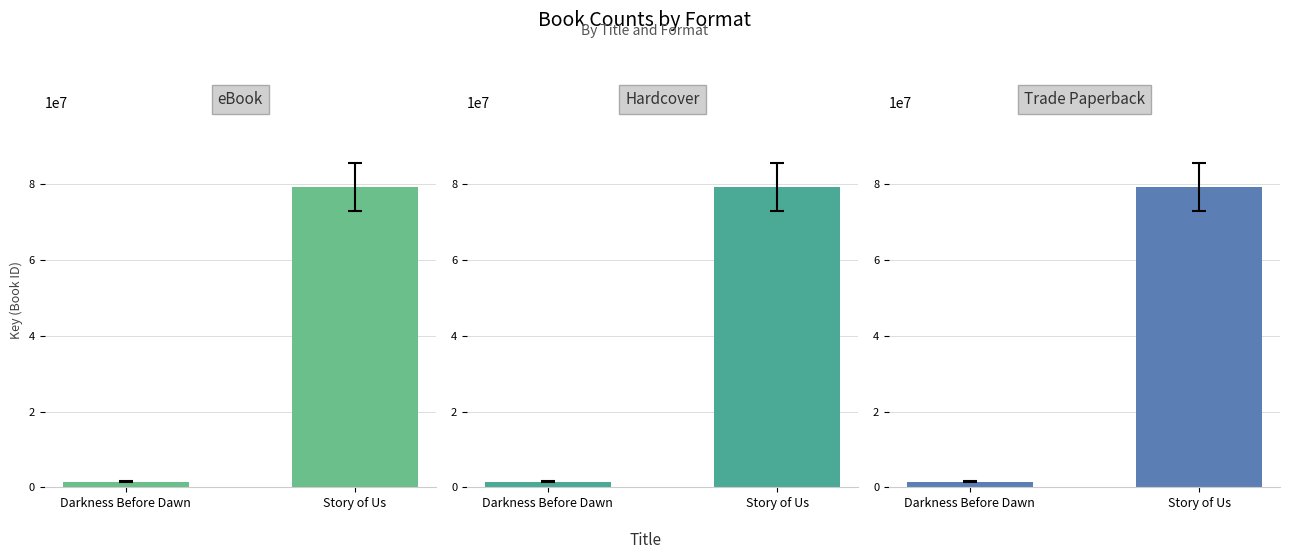

Reading left to right, what are all the values shown in this chart?

eBook: 1523915	79225195
Hardcover: 1523915	79225195
Trade Paperback: 1523915	79225195